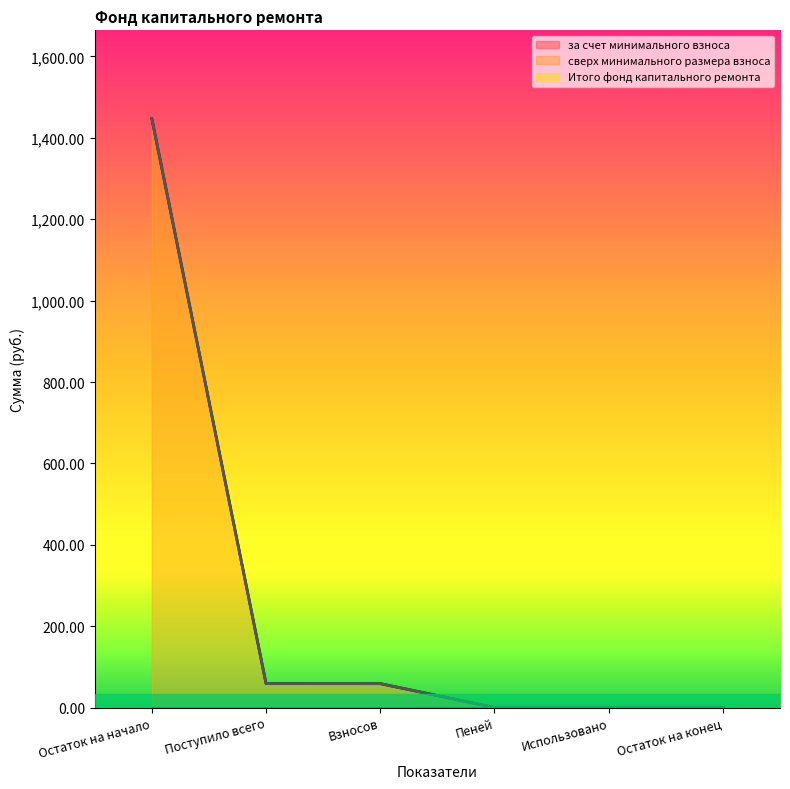

Count the number of data series in this chart.

3